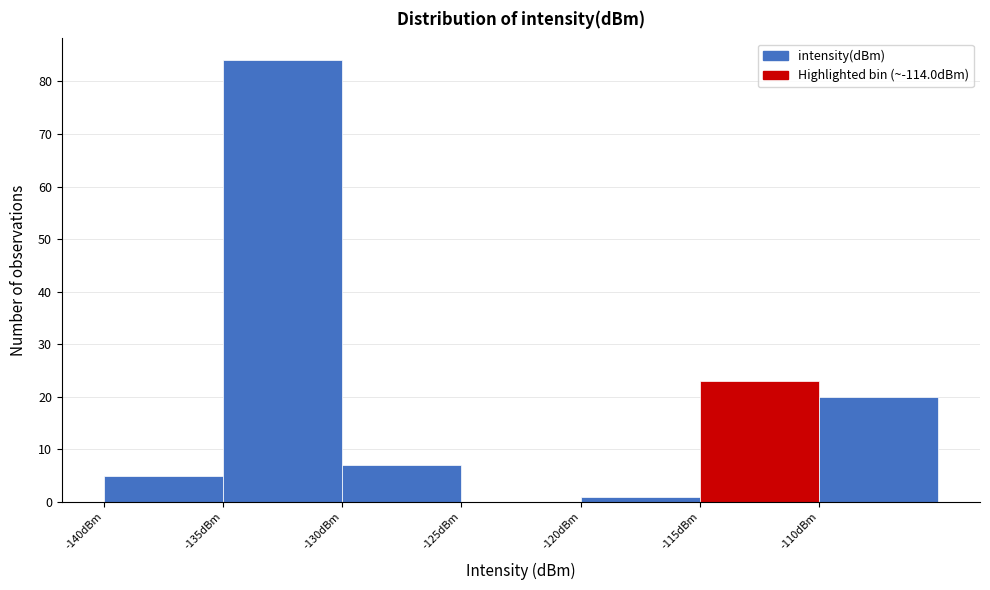

Which range on the x-axis has the tallest bar?

-135 to -130